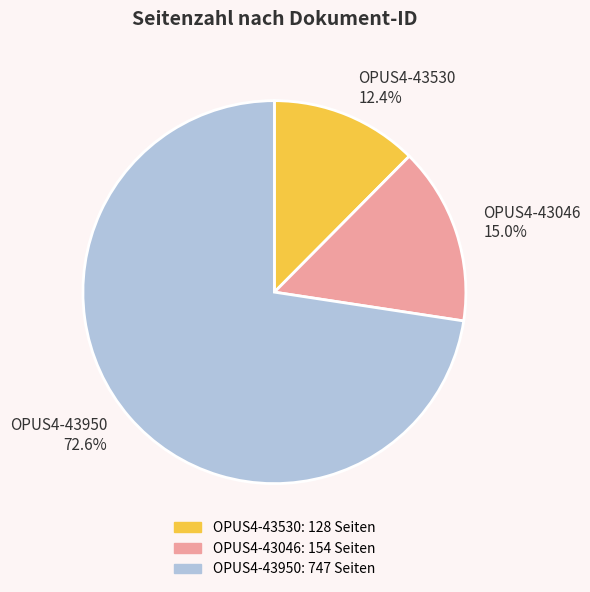

Count the number of slices in the pie.

3